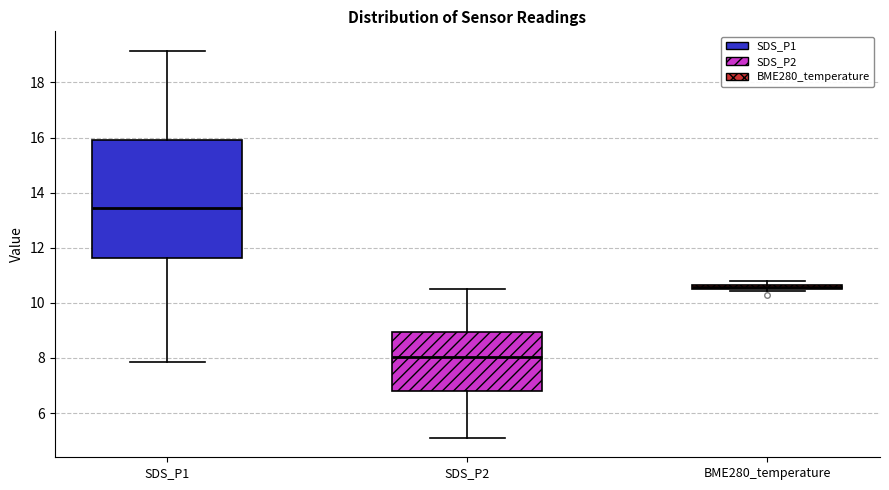

Which box has the highest median line?

SDS_P1